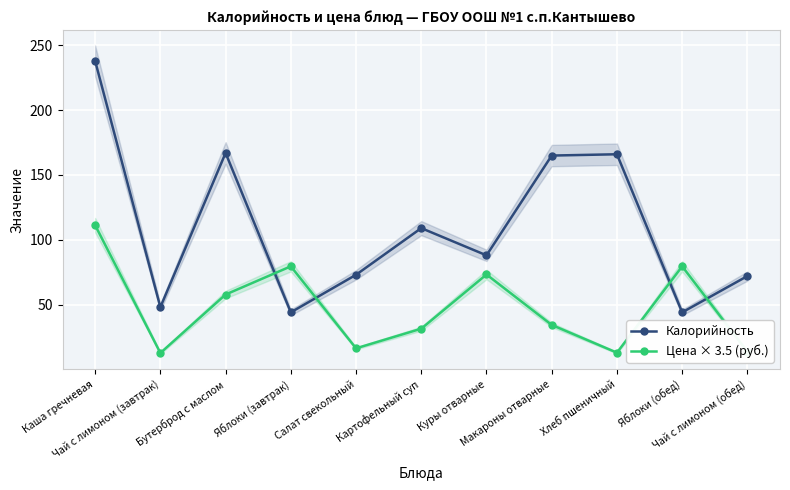

List the series in order of their peak value, lowest first.

Цена × 3.5 (руб.), Калорийность